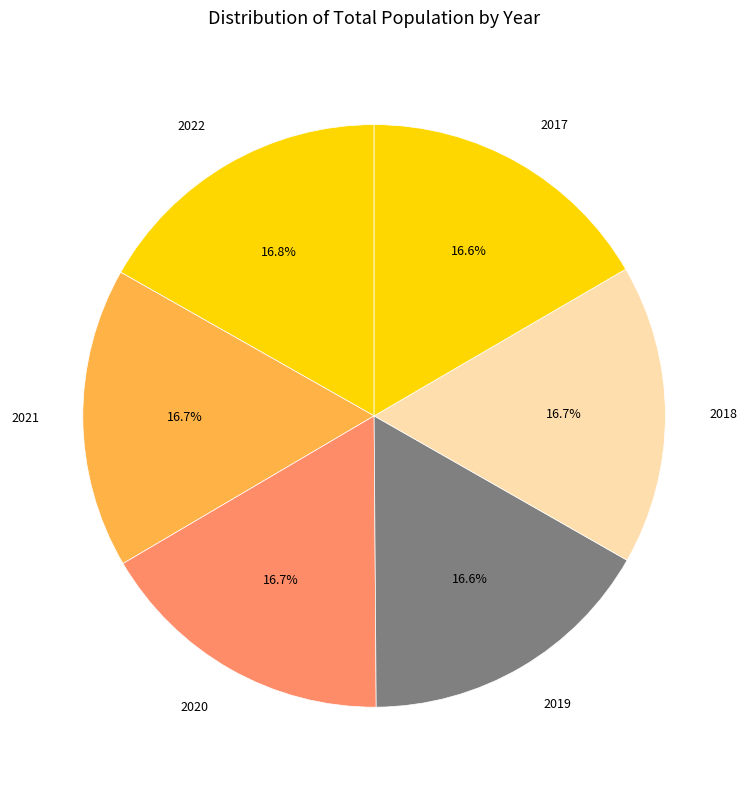

What is the ratio of the value at 2018 to the value at 2019?

1.0